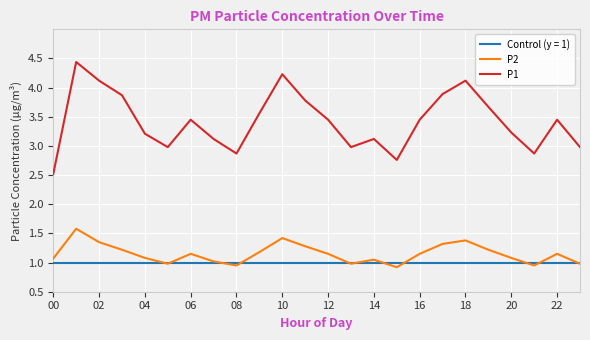

Count the number of data series in this chart.

3